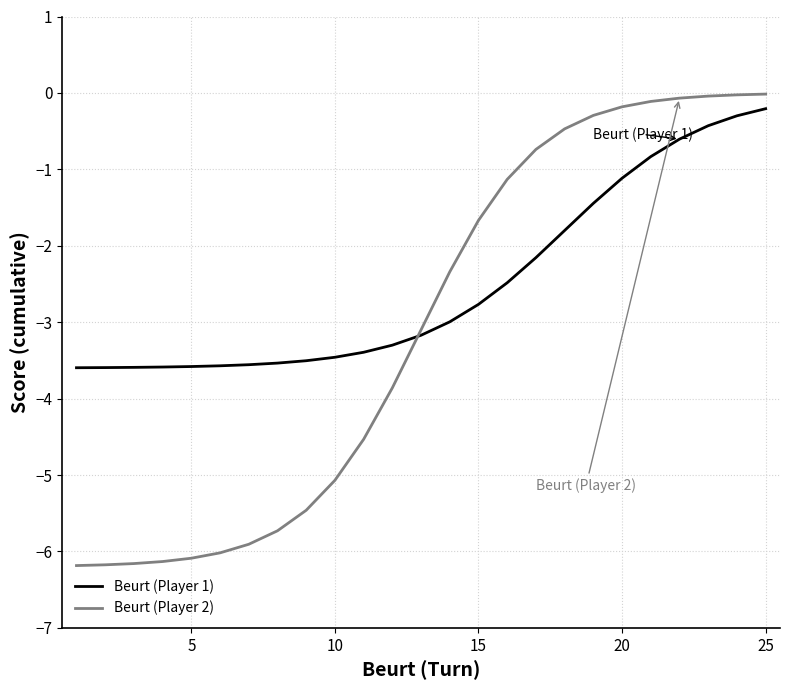

Which series has the largest total across all categories?

Beurt (Player 1)